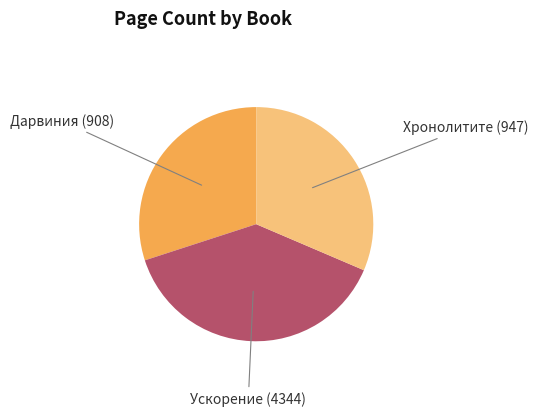

Is there a majority slice in this chart?

No